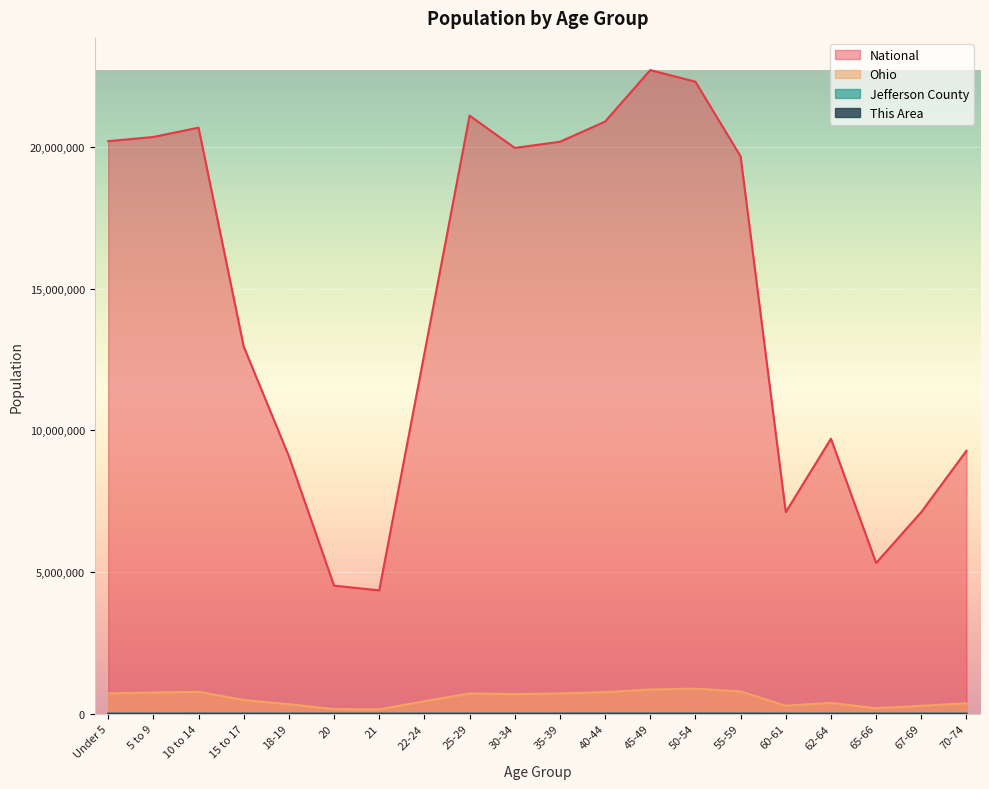

Reading left to right, transcribe all the data shown in this chart.

This Area: Under 5=240	5 to 9=240	10 to 14=256	15 to 17=192	18-19=107	20=54	21=54	22-24=144	25-29=214	30-34=209	35-39=262	40-44=270	45-49=352	50-54=329	55-59=329	60-61=103	62-64=161	65-66=107	67-69=106	70-74=200
Jefferson County: Under 5=3543	5 to 9=3716	10 to 14=4128	15 to 17=2667	18-19=2128	20=1060	21=1086	22-24=2408	25-29=3442	30-34=3492	35-39=3980	40-44=4191	45-49=5030	50-54=5689	55-59=5582	60-61=2010	62-64=2801	65-66=1421	67-69=2129	70-74=3004
Ohio: Under 5=720856	5 to 9=747889	10 to 14=774699	15 to 17=487307	18-19=336375	20=163986	21=157045	22-24=442085	25-29=718630	30-34=691329	35-39=718462	40-44=761369	45-49=855134	50-54=887057	55-59=786857	60-61=284403	62-64=381006	65-66=198333	67-69=280531	70-74=371370
National: Under 5=20201362	5 to 9=20348657	10 to 14=20677194	15 to 17=12954254	18-19=9086089	20=4519129	21=4354294	22-24=12712576	25-29=21101849	30-34=19962099	35-39=20179642	40-44=20890964	45-49=22708591	50-54=22298125	55-59=19664805	60-61=7113727	62-64=9704197	65-66=5319902	67-69=7115361	70-74=9278166